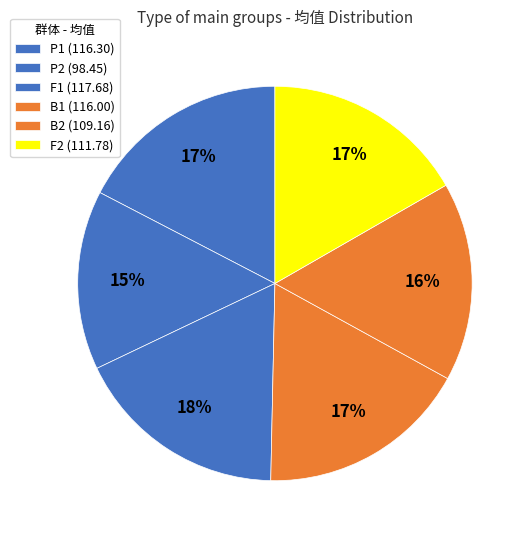

How many slices are in this pie chart?

6